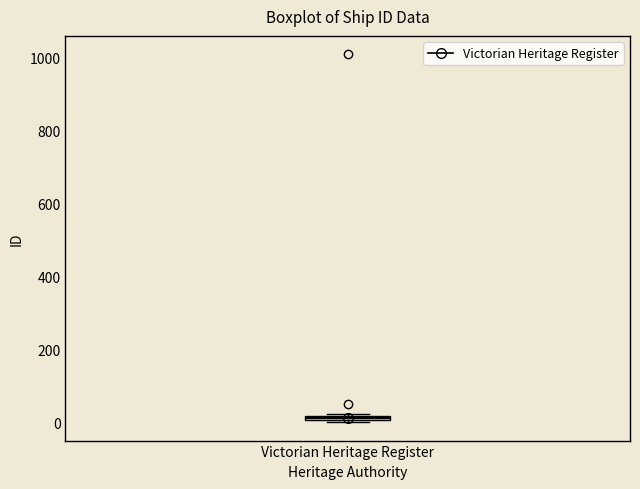

Where is the lower edge of the box for Victorian Heritage Register on the y-axis? The values are not printed on the chart, so give them approximately, as read against the axis.

0